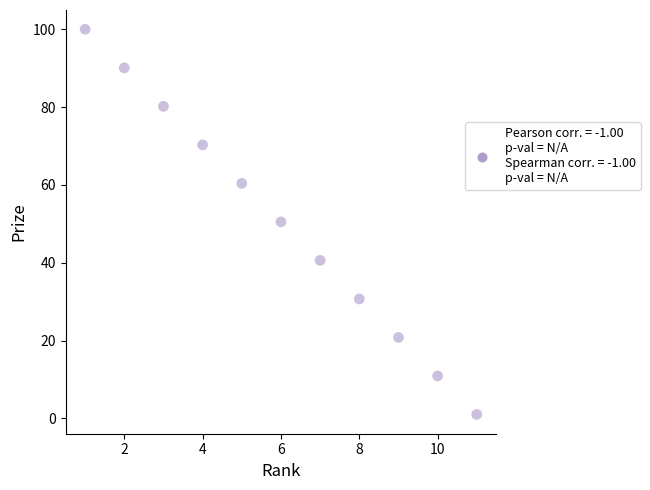

What is the average X value?

6.0